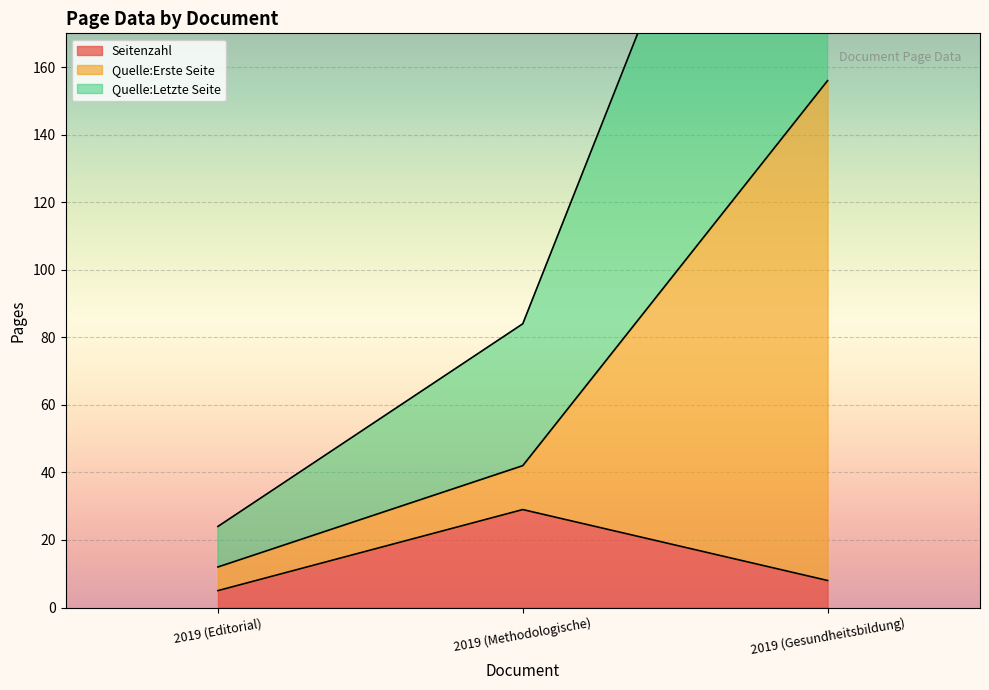

What is the total value across all series at 2019 (Gesundheitsbildung)?

476